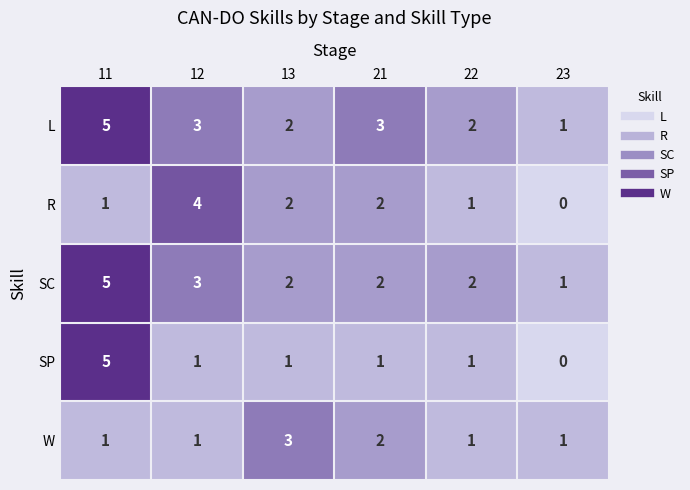

What is the difference between the maximum and minimum values in the L series?

4